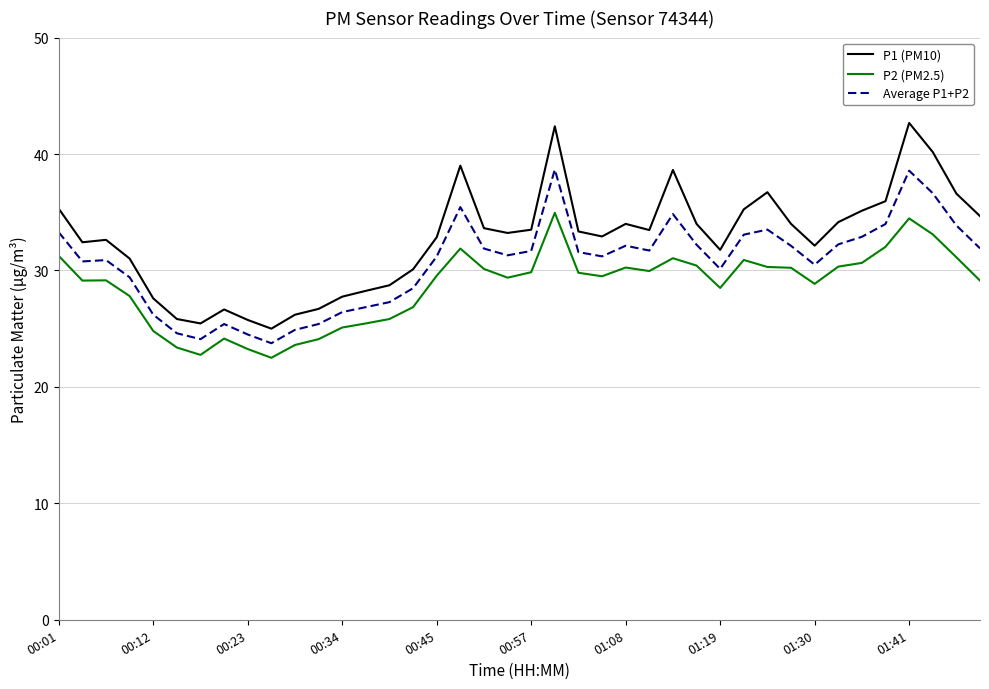

Is this an area chart (filled region under the line)?

No